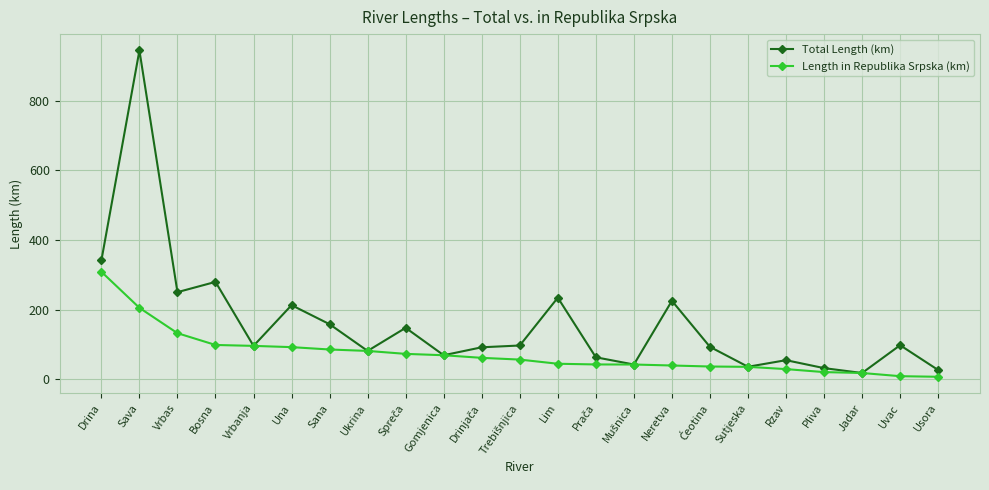

What value does the Length in Republika Srpska (km) series have at Ukrina?

80.9